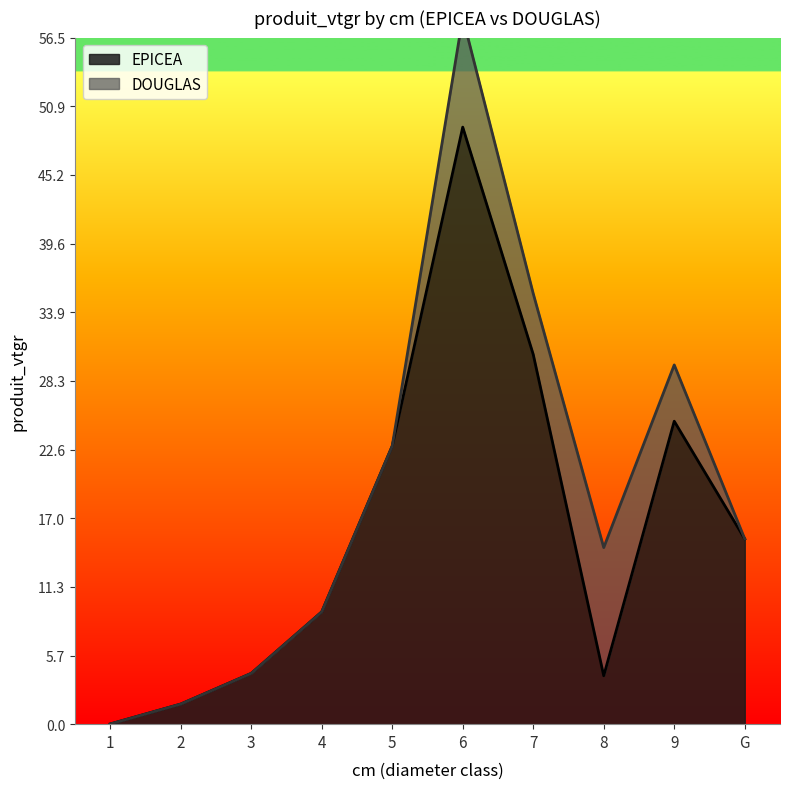

What is the change in value from 1 to 5?

+22.9